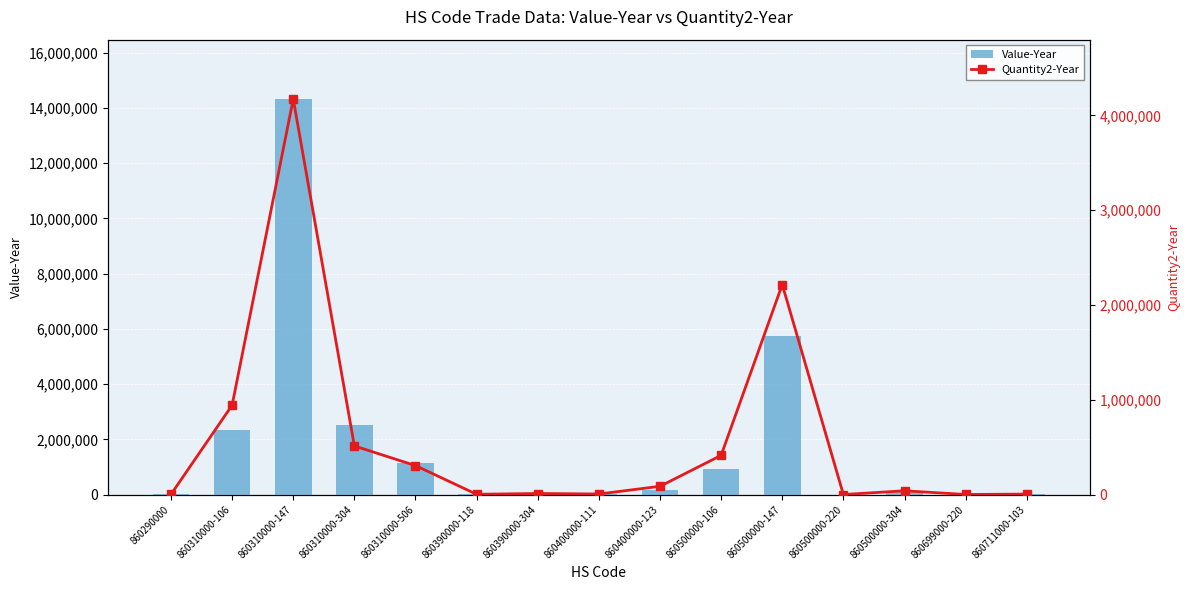

What is the average value of the Value-Year series?

1824546